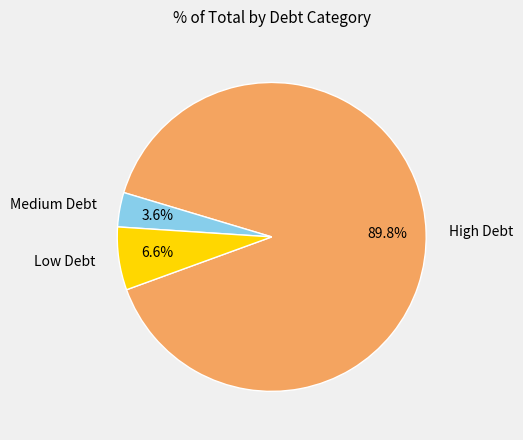

Rank the categories by value from lowest to highest.

Medium Debt, Low Debt, High Debt